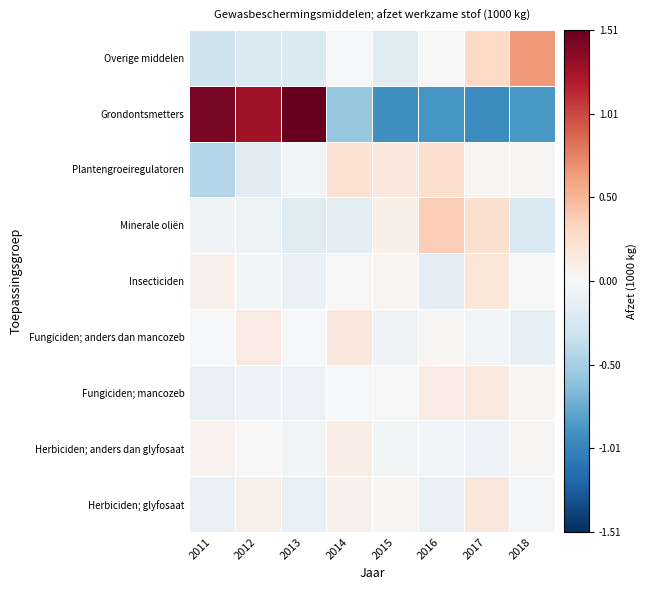

What is the total value across all series at 2014?

-0.2